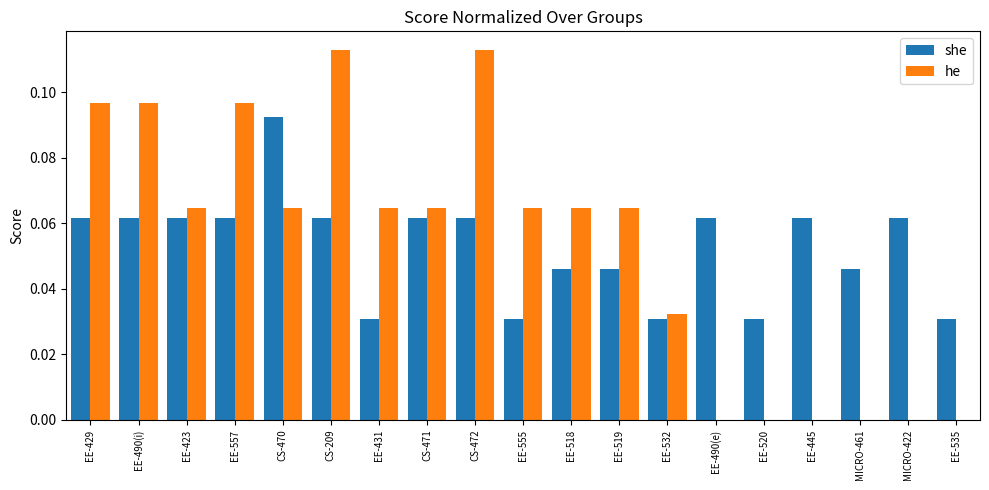

What is the sum of all she values?

1.0